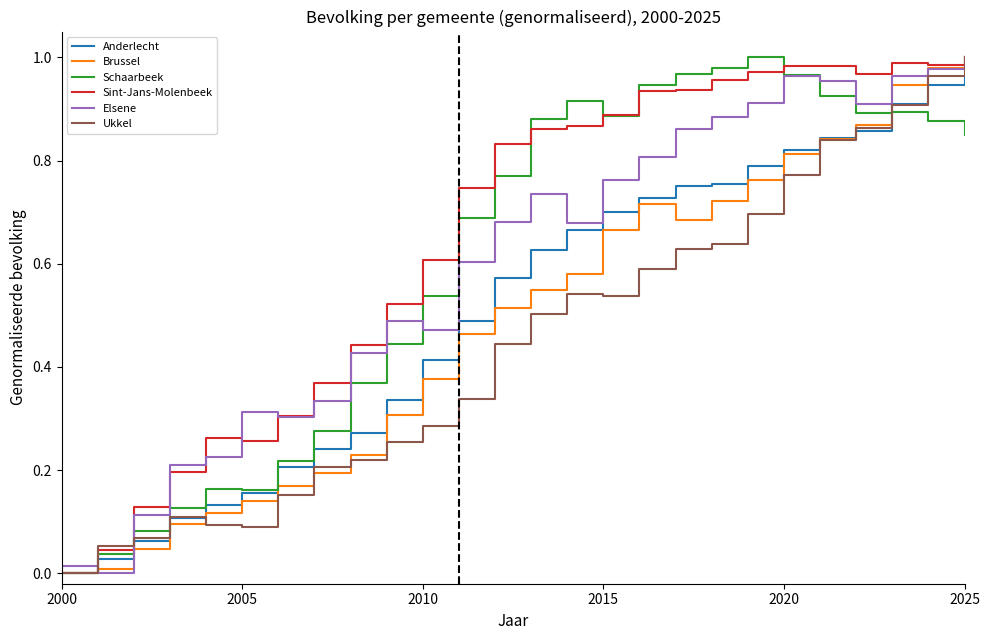

Which series has the largest total across all categories?

Sint-Jans-Molenbeek